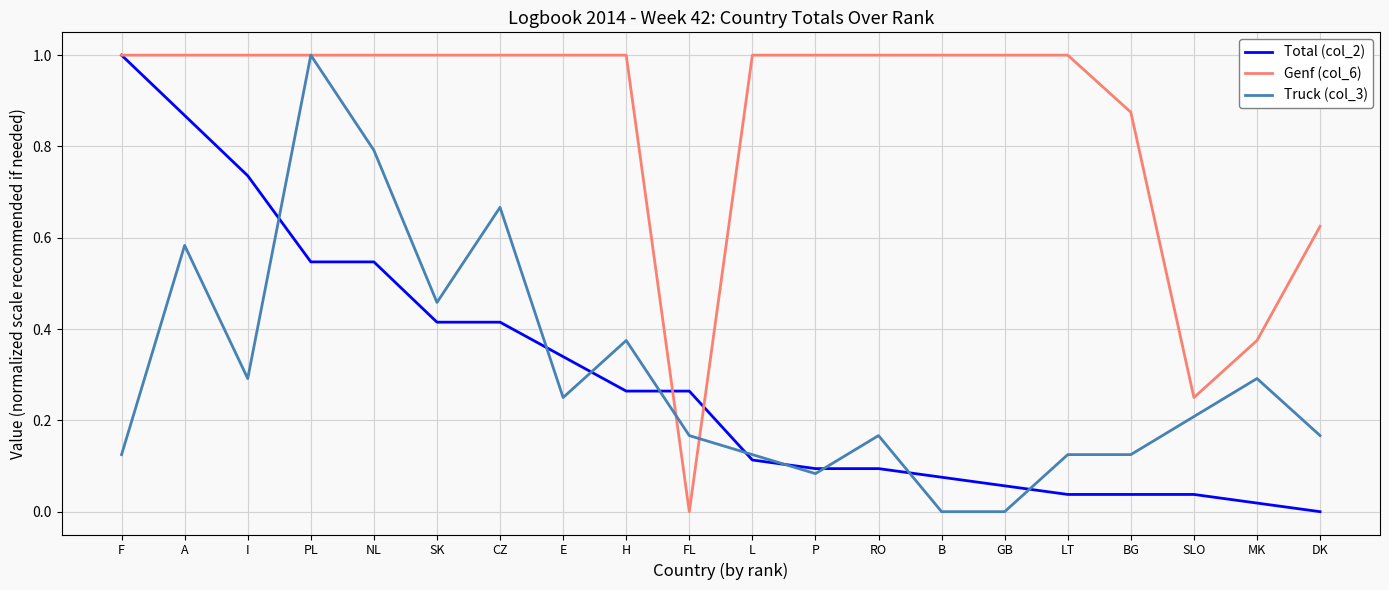

What are all the series names shown in the legend?

Total (col_2), Genf (col_6), Truck (col_3)